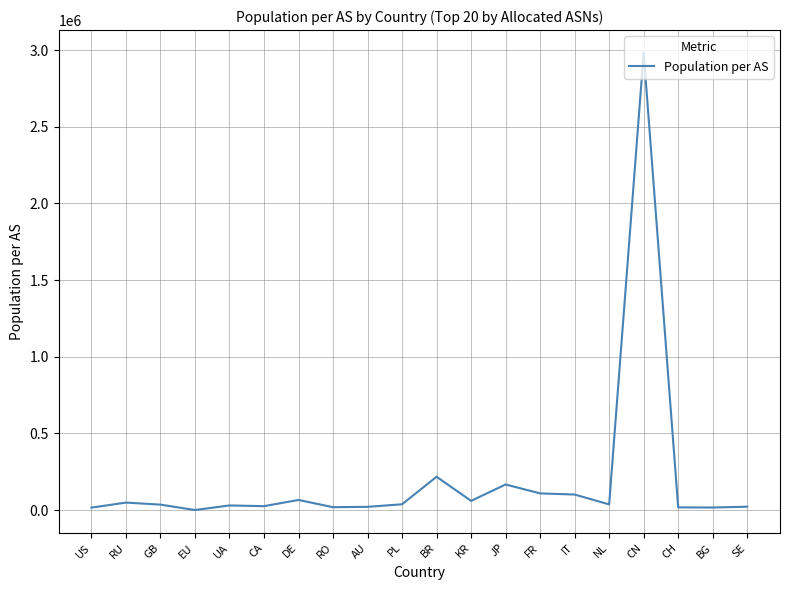

Count the number of categories in the chart.

20